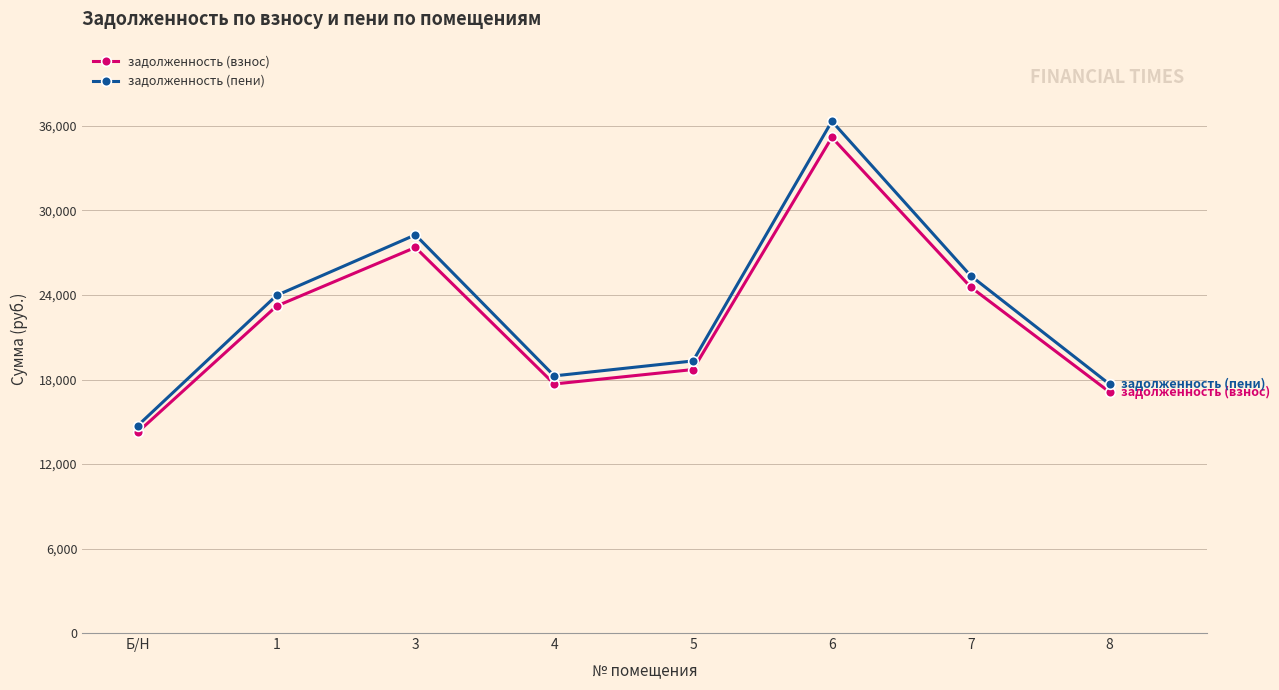

Reading left to right, what are all the values shown in this chart?

задолженность (взнос): 14259.0	23213.8	27377.3	17681.2	18707.8	35191.3	24561.8	17110.8
задолженность (пени): 14724.0	23970.8	28270.1	18257.8	19317.8	36338.9	25365.3	17668.8